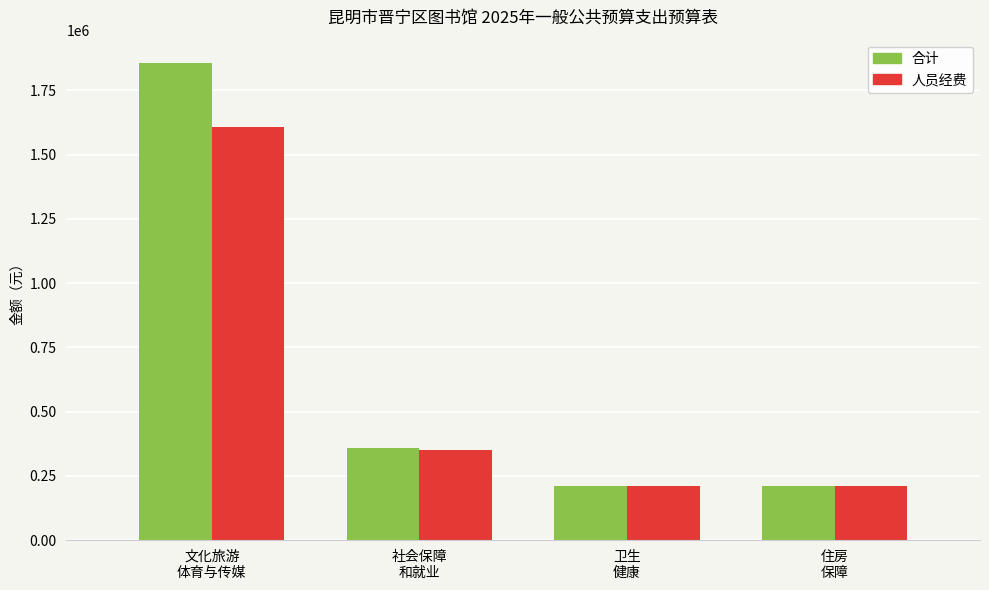

Is it true that 合计 equals 306112.6 at 住房
保障?

False